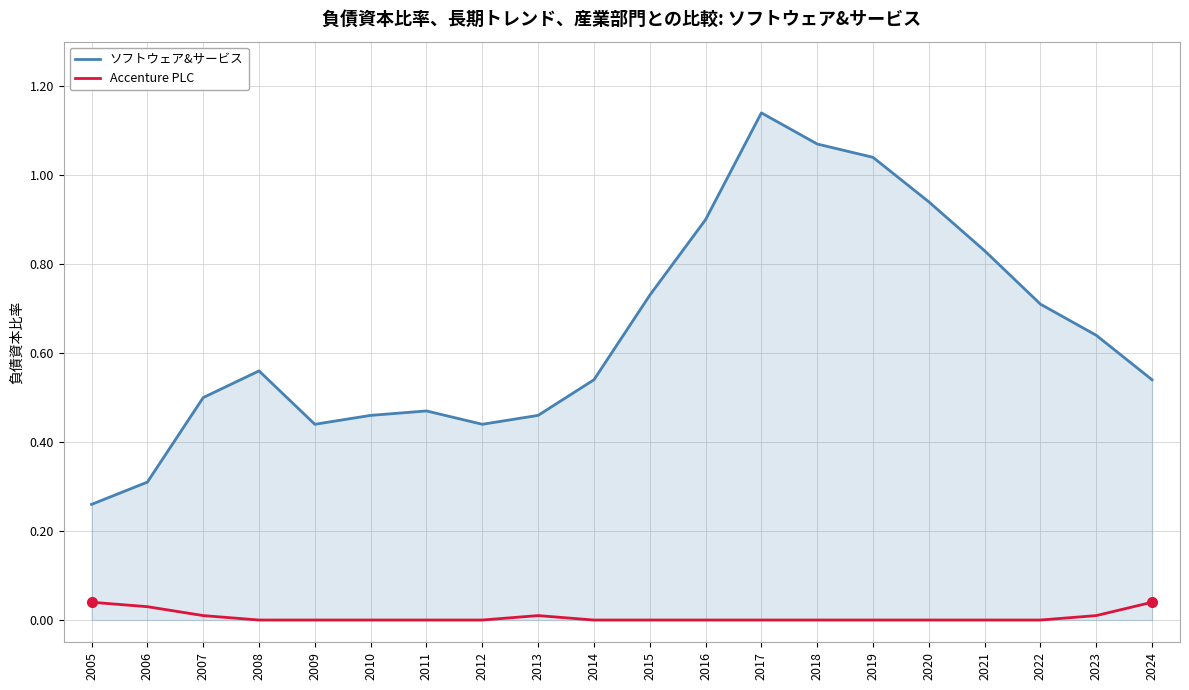

Rank the series at 2012 from lowest to highest value.

Accenture PLC, ソフトウェア&サービス